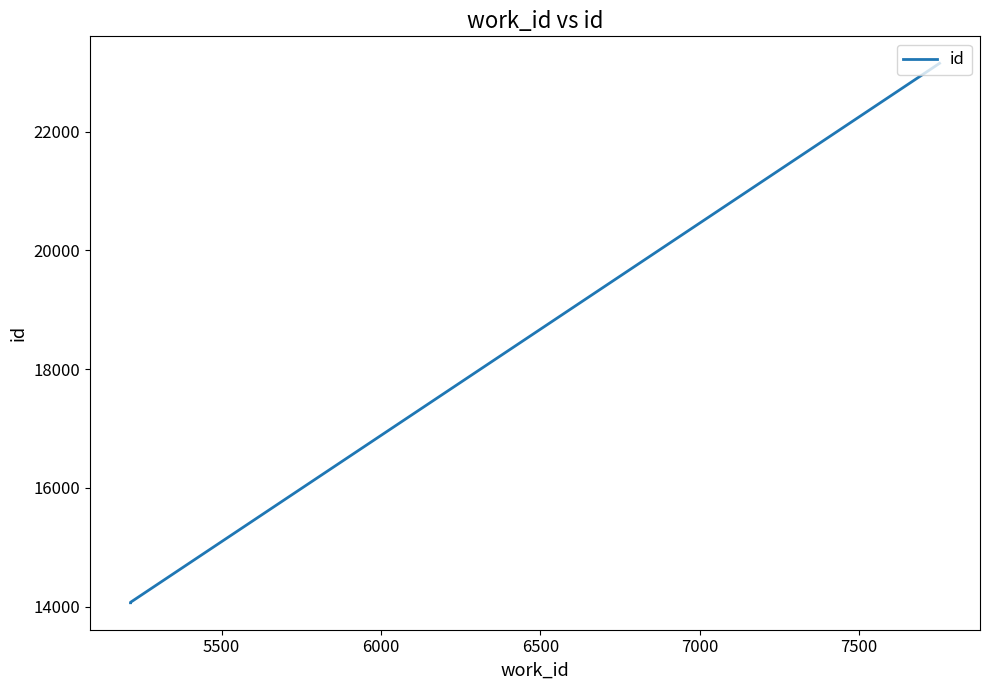

What is the difference between the maximum and second lowest values?

9076